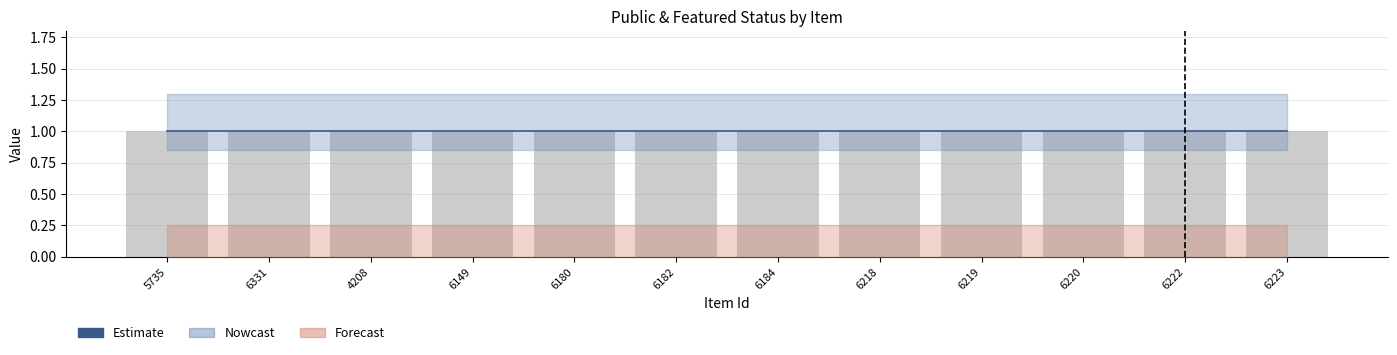

How many categories are shown in the chart?

12